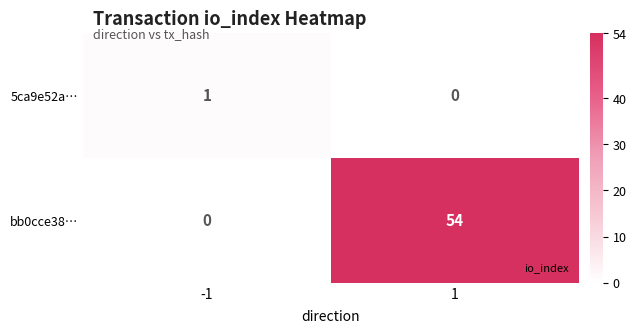

Which series has the widest spread of values?

bb0cce38…